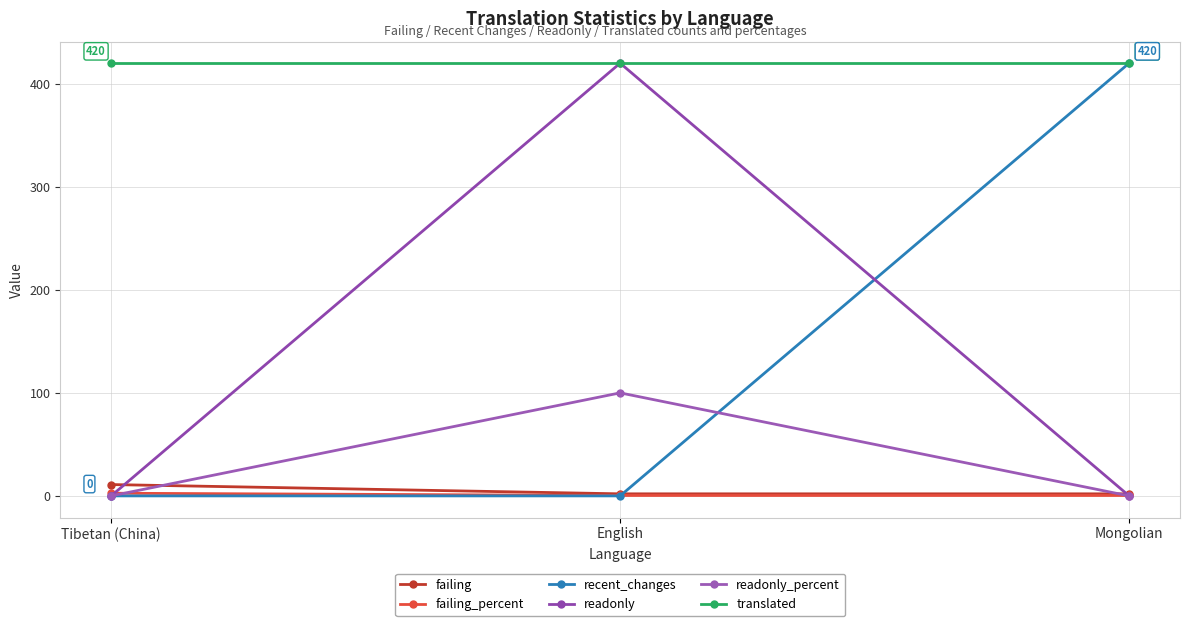

Which category has the highest value in the failing series?

Tibetan (China)